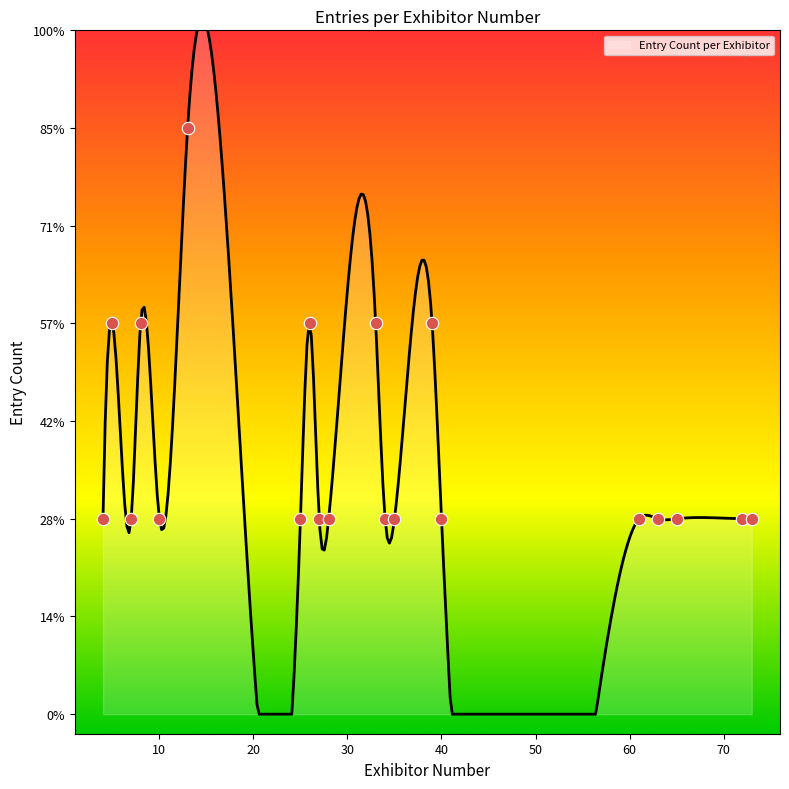

What is the ratio of the value at 27 to the value at 5?

0.5